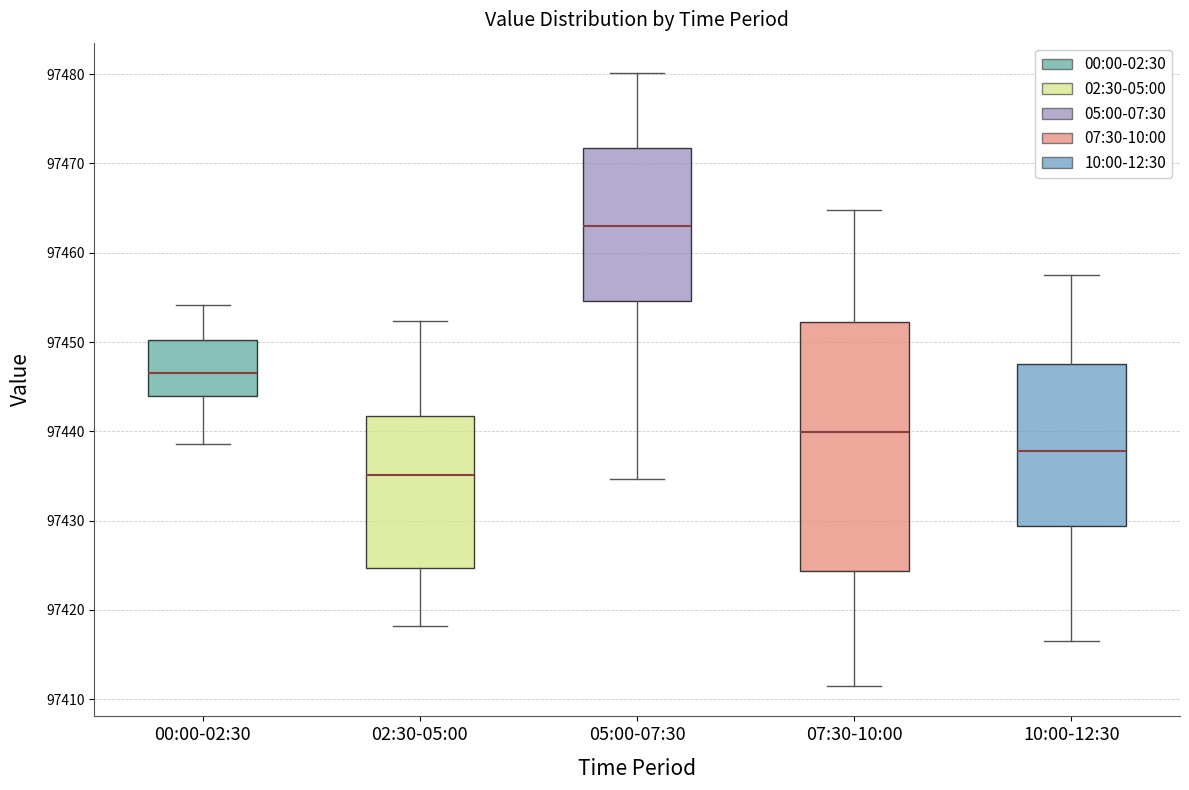

Which box has the highest median line?

05:00-07:30